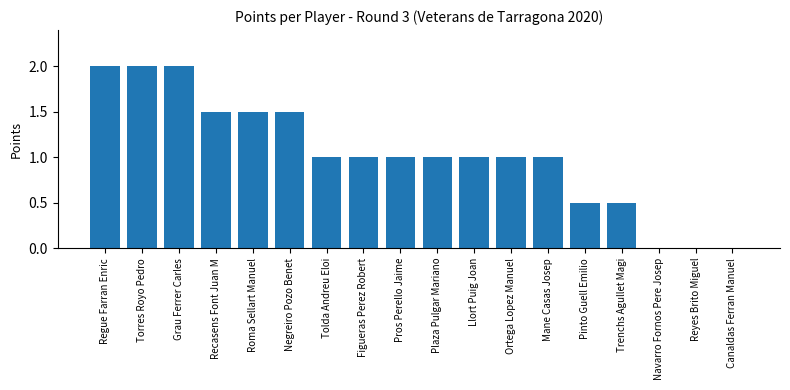

What is the sum of the values at Roma Sellart Manuel and Reyes Brito Miguel?

1.5